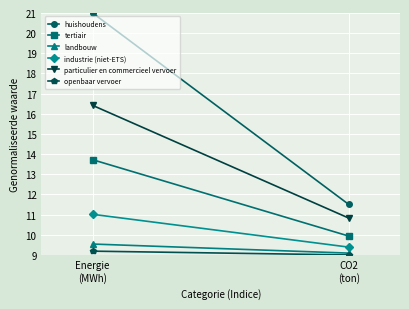

What position from the right is CO2
(ton)?

1